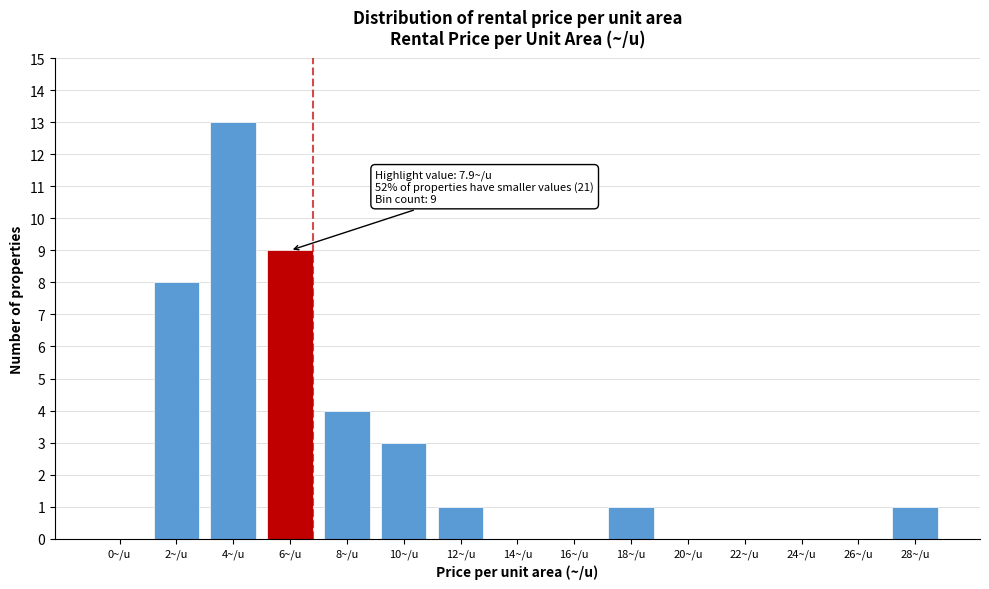

Reading right to left, what are all the values shown in this chart?

28~/u=1	26~/u=0	24~/u=0	22~/u=0	20~/u=0	18~/u=1	16~/u=0	14~/u=0	12~/u=1	10~/u=3	8~/u=4	6~/u=9	4~/u=13	2~/u=8	0~/u=0